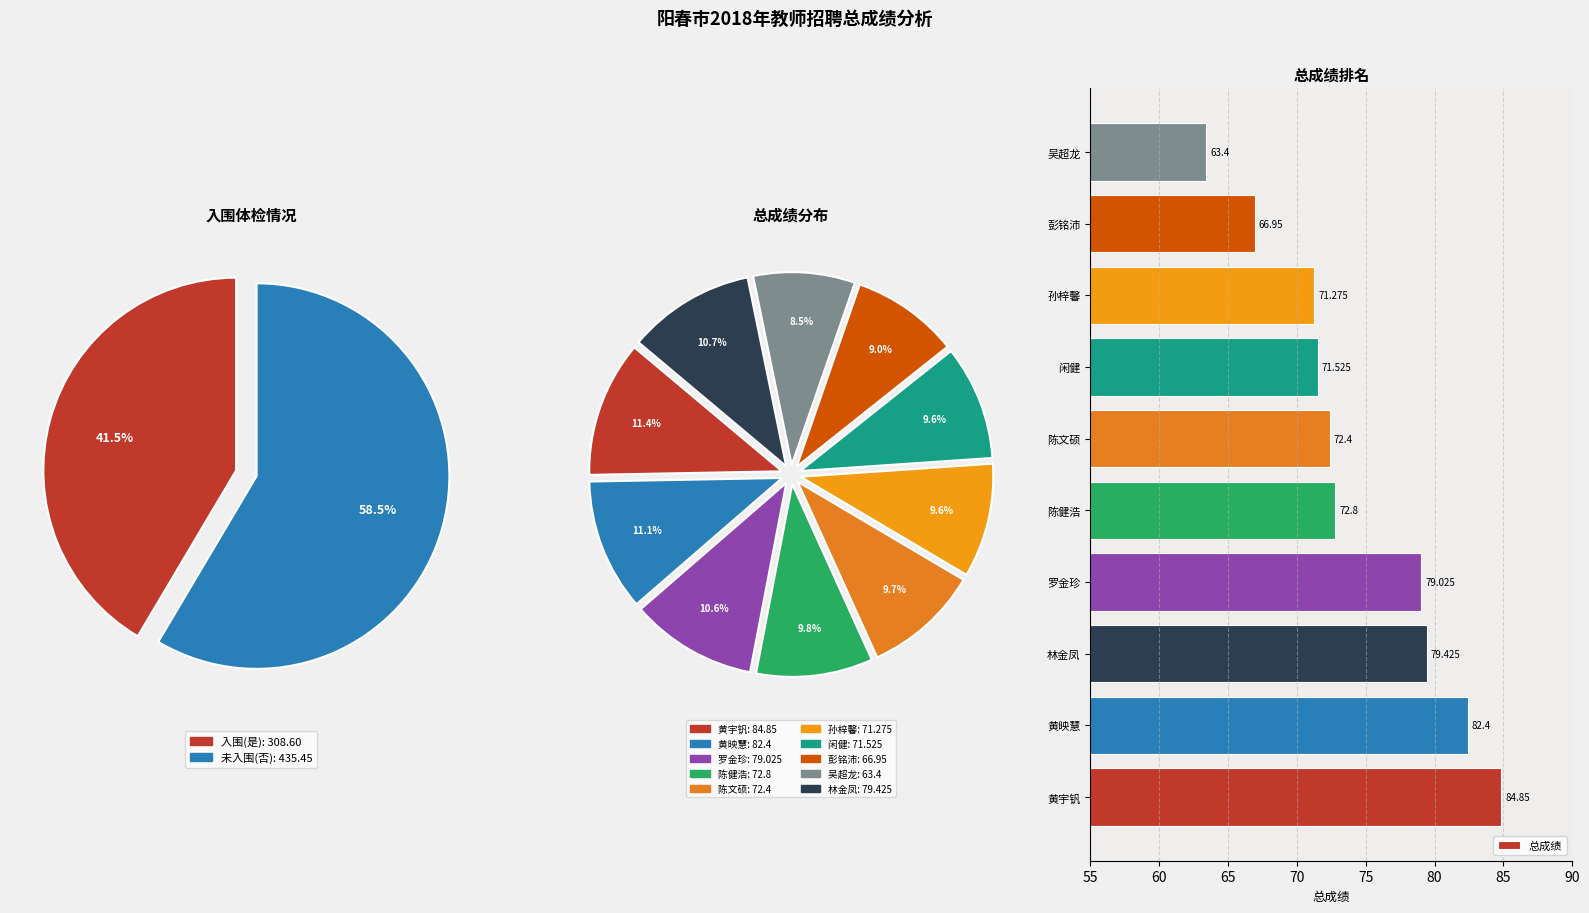

The 黄宇钒 slice represents 2% of the pie. True or false?

False